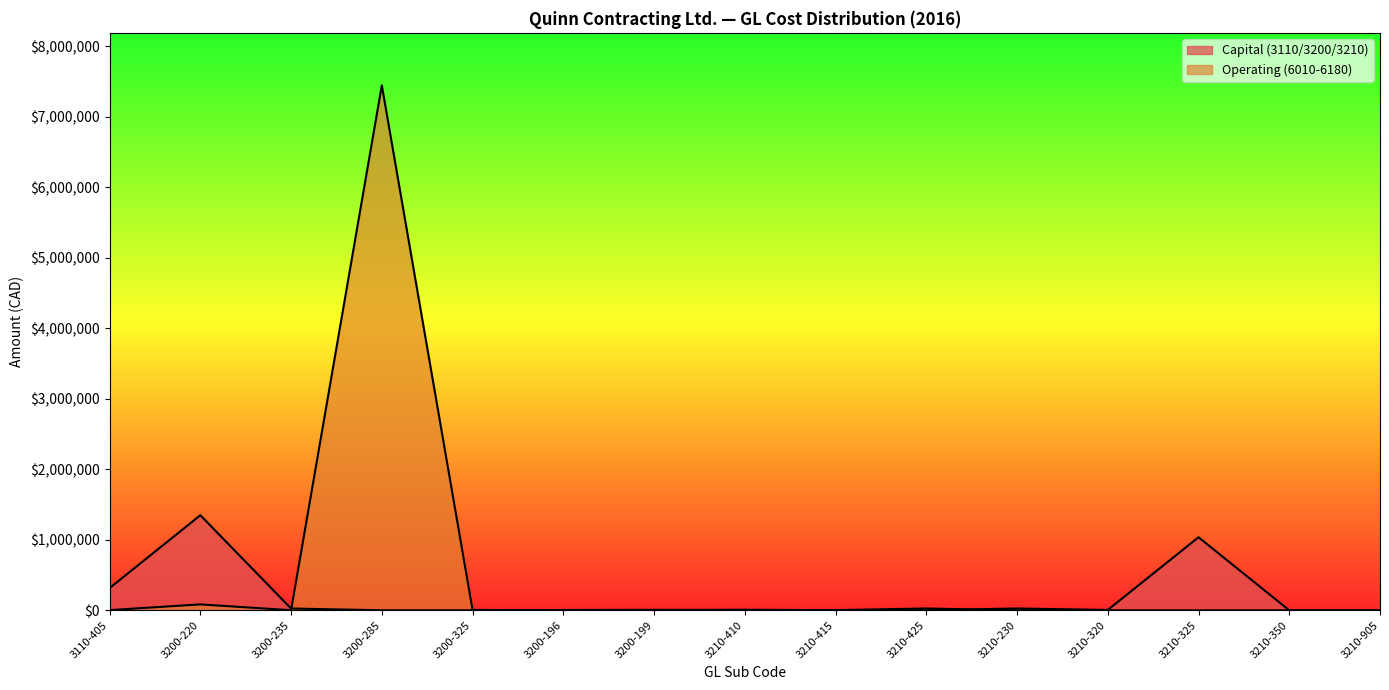

Where is the first local minimum for Capital (3110/3200/3210)?

3200-325